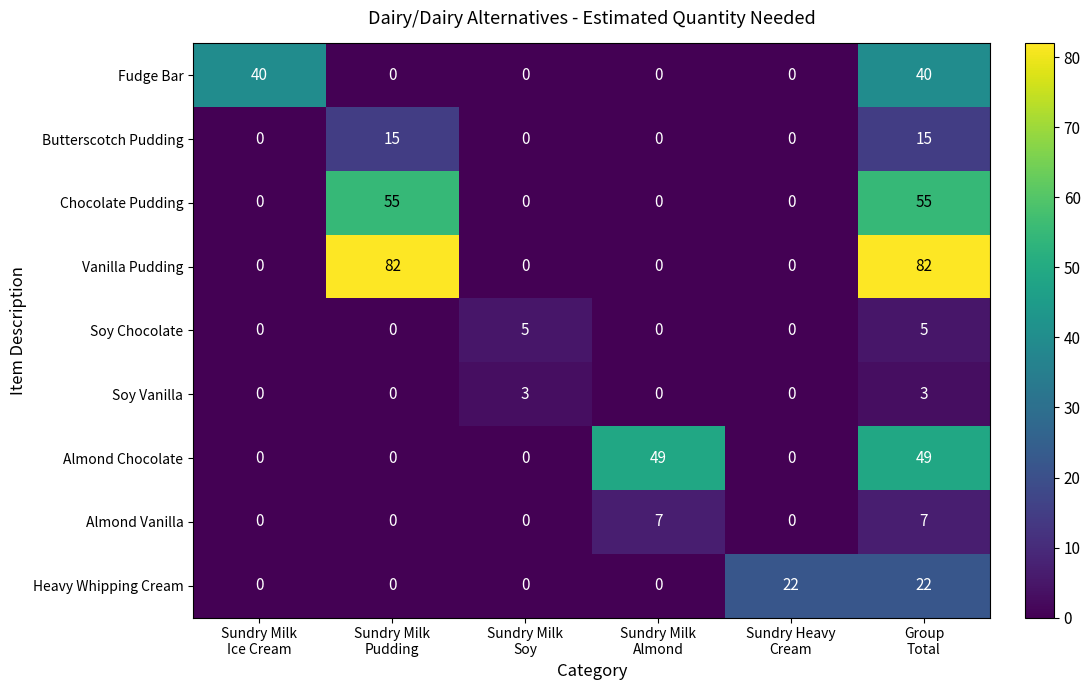

What is the maximum value shown in the chart?

82